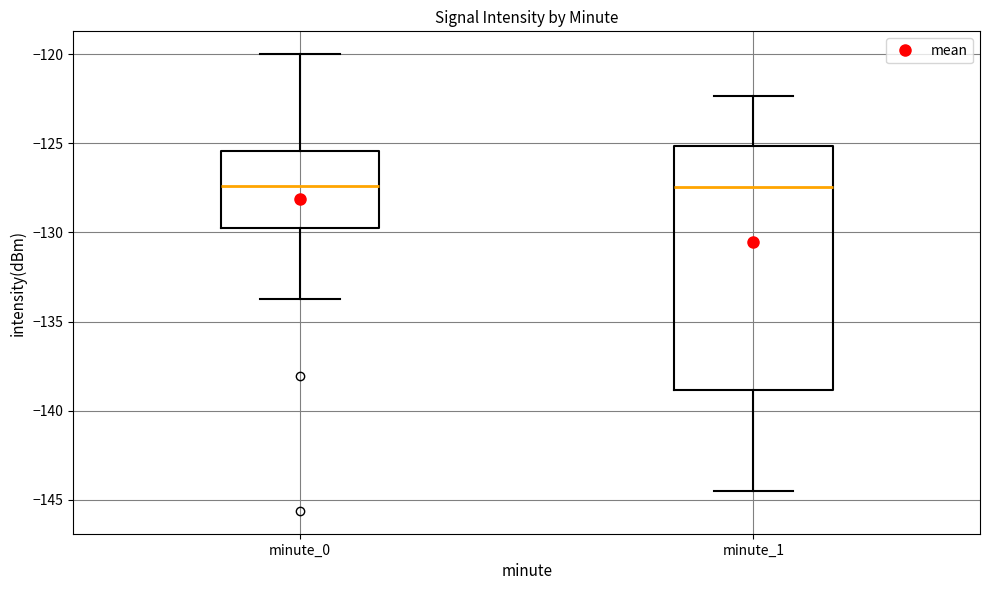

Reading left to right, transcribe this box plot: for each box, give where its median line is, the range the box spans, and where its two whiskers end, as read against the y-axis. The values are not printed on the chart, so give them approximately, as read against the axis.

minute_0: median -127.5, box -130.0 to -125.5, whiskers -133.5 to -120.0
minute_1: median -127.5, box -139.0 to -125.0, whiskers -144.5 to -122.5